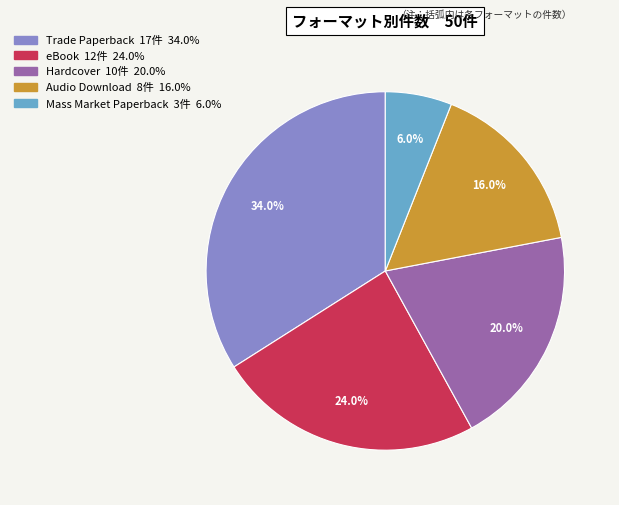

Count the number of slices in the pie.

5